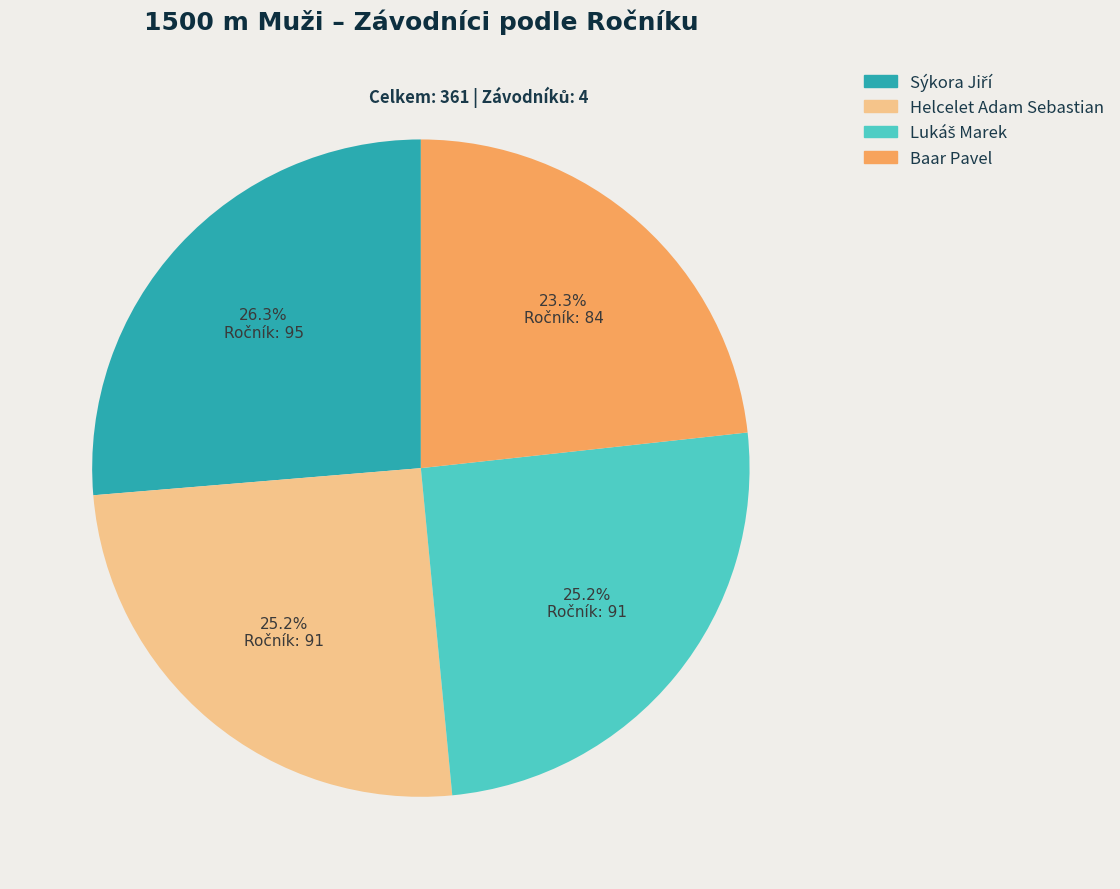

Which category has the smallest portion of the pie?

Baar Pavel